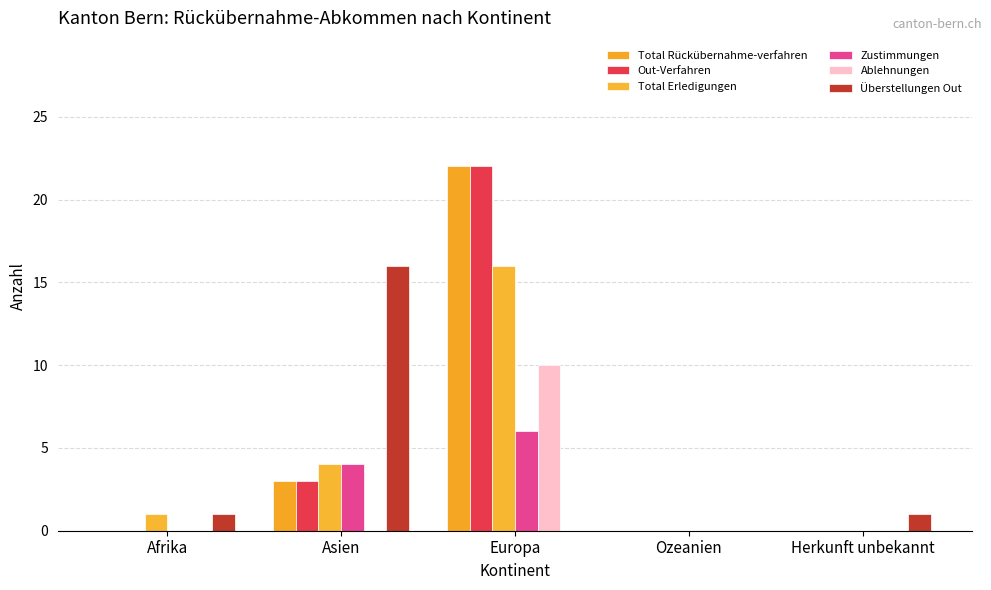

Reading left to right, what are all the values shown in this chart?

Total Rückübernahme-verfahren: Afrika=0	Asien=3	Europa=22	Ozeanien=0	Herkunft unbekannt=0
Out-Verfahren: Afrika=0	Asien=3	Europa=22	Ozeanien=0	Herkunft unbekannt=0
Total Erledigungen: Afrika=1	Asien=4	Europa=16	Ozeanien=0	Herkunft unbekannt=0
Zustimmungen: Afrika=0	Asien=4	Europa=6	Ozeanien=0	Herkunft unbekannt=0
Ablehnungen: Afrika=0	Asien=0	Europa=10	Ozeanien=0	Herkunft unbekannt=0
Überstellungen Out: Afrika=1	Asien=16	Europa=0	Ozeanien=0	Herkunft unbekannt=1